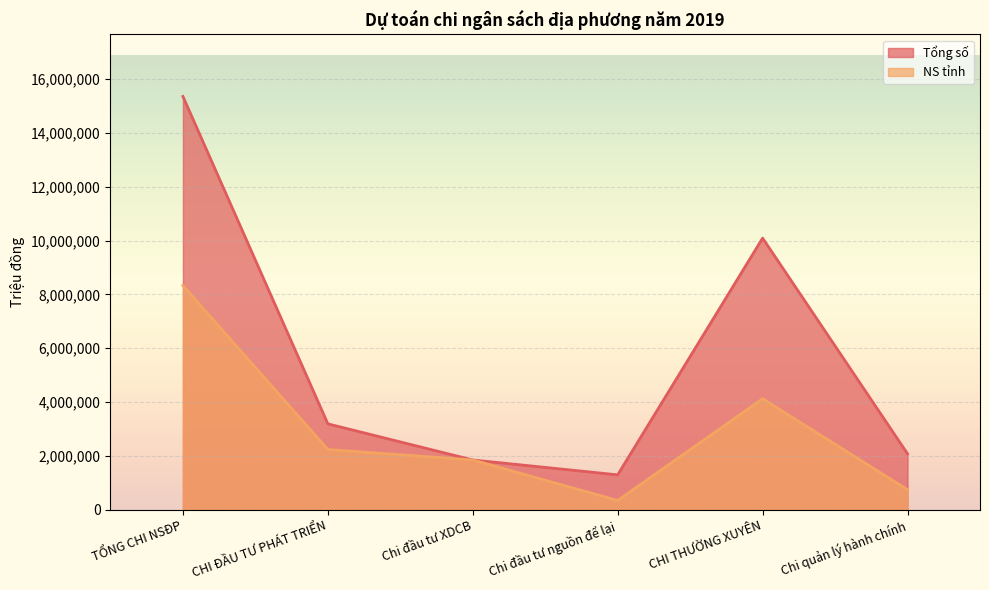

What is the difference between the NS tỉnh values at Chi quản lý hành chính and Chi đầu tư nguồn để lại?

401059